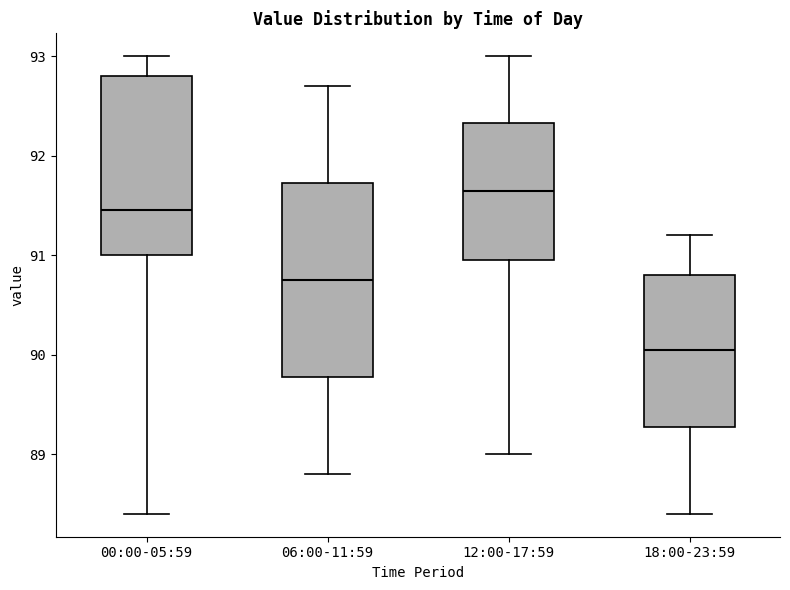

Reading left to right, read every box against the y-axis: the position of its median line, the range the box covers, and the ends of its whiskers. The values are not printed on the chart, so give them approximately, as read against the axis.

00:00-05:59: median 91.5, box 91.0 to 92.8, whiskers 88.4 to 93.0
06:00-11:59: median 90.8, box 89.8 to 91.7, whiskers 88.8 to 92.7
12:00-17:59: median 91.7, box 91.0 to 92.3, whiskers 89.0 to 93.0
18:00-23:59: median 90.1, box 89.3 to 90.8, whiskers 88.4 to 91.2